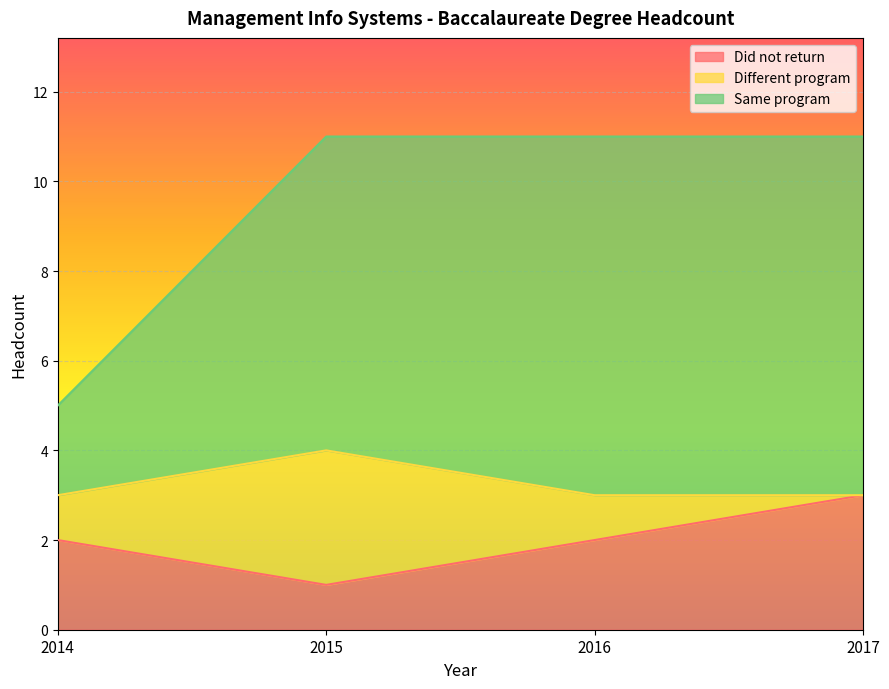

Count the Same program values in the range 11 to 12.

3